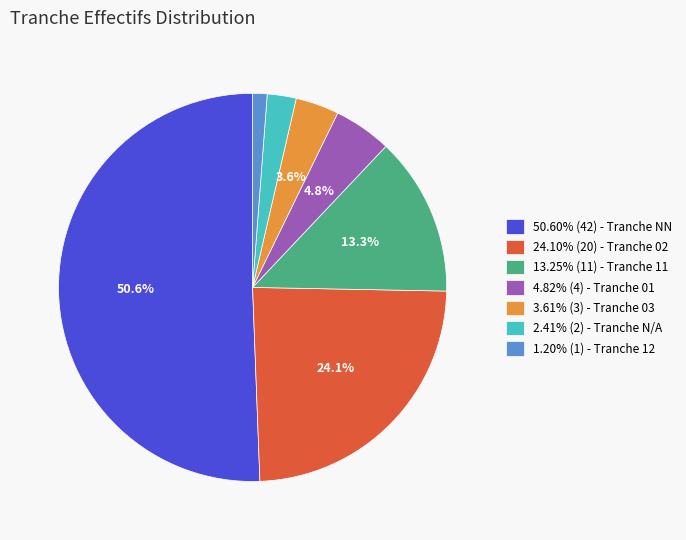

Approximately how many times larger is the value at 13.25% (11) - Tranche 11 compared to 3.61% (3) - Tranche 03?

3.7